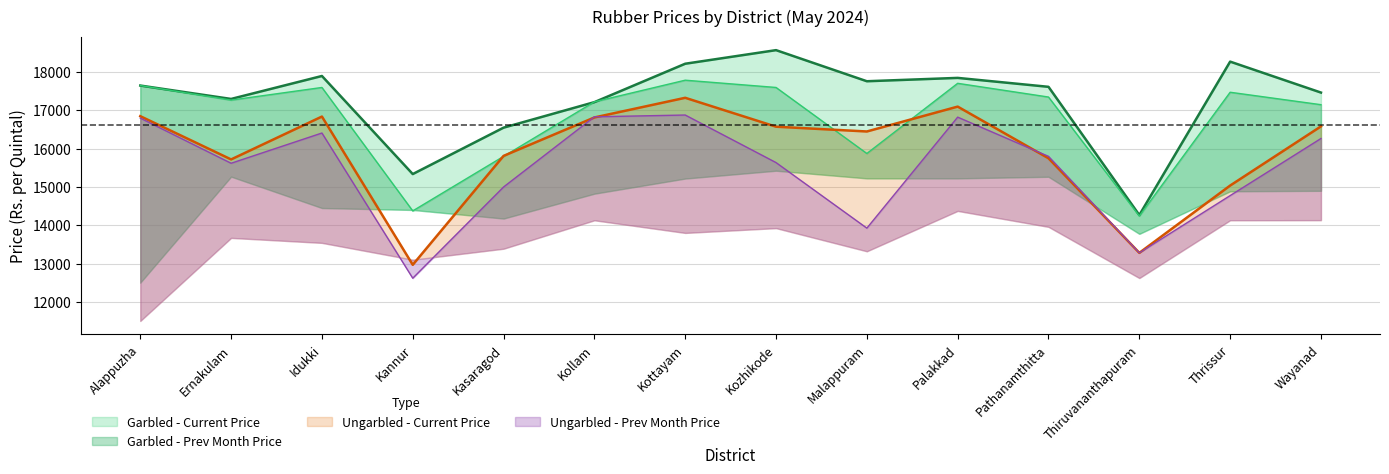

What is the maximum value shown in the chart?

18575.0